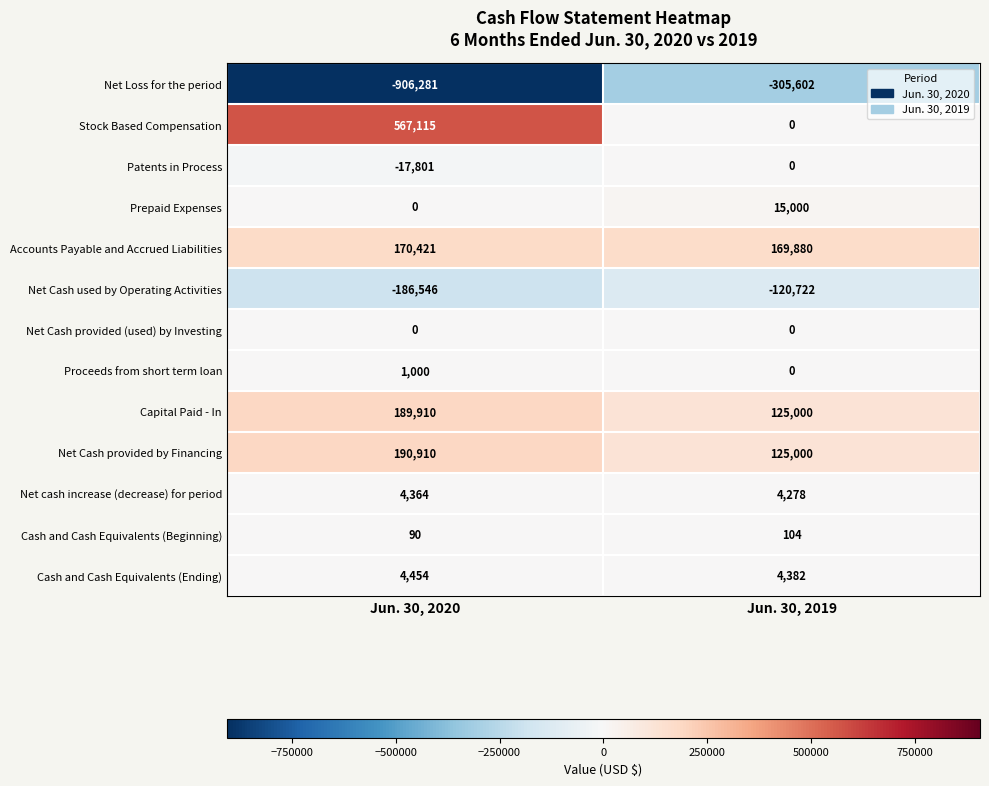

Which series changed the most between Jun. 30, 2020 and Jun. 30, 2019?

Net Loss for the period